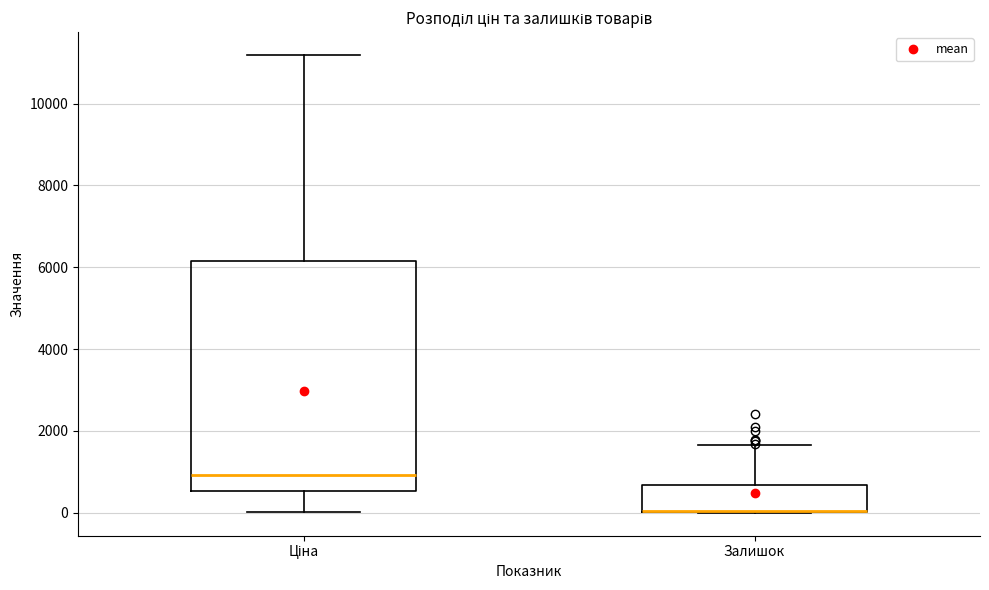

Which box is the tallest, from its lower edge to its upper edge?

Ціна